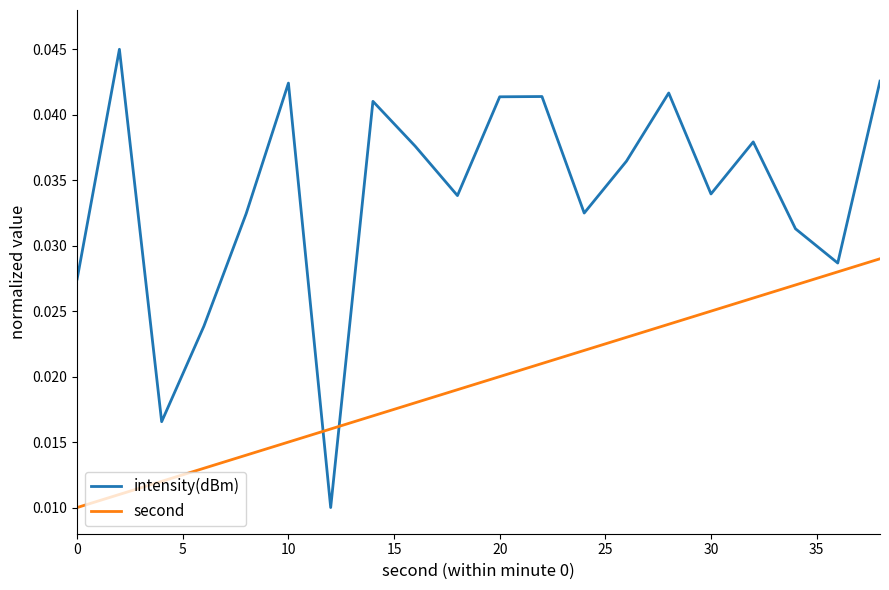

At how many categories does at least one series exceed 0?

20